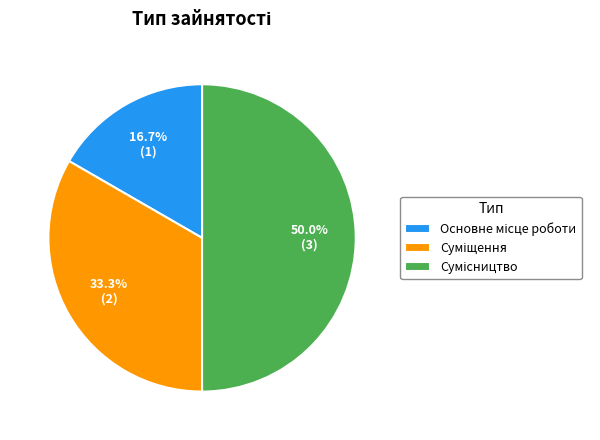

To the nearest percent, what is the difference between the Основне місце роботи and Суміщення slice percentages?

17%